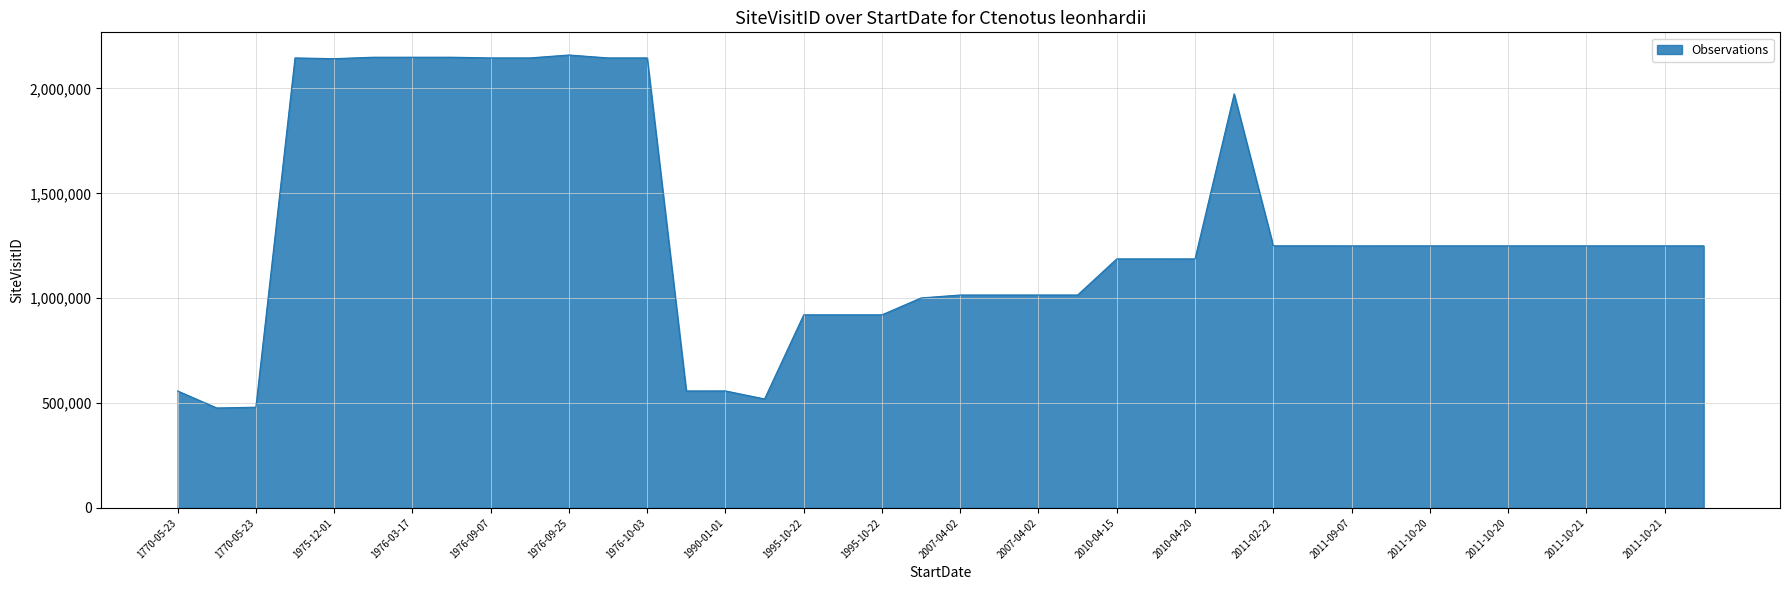

True or false: there are more than 1 points higher than both neighbors.

True